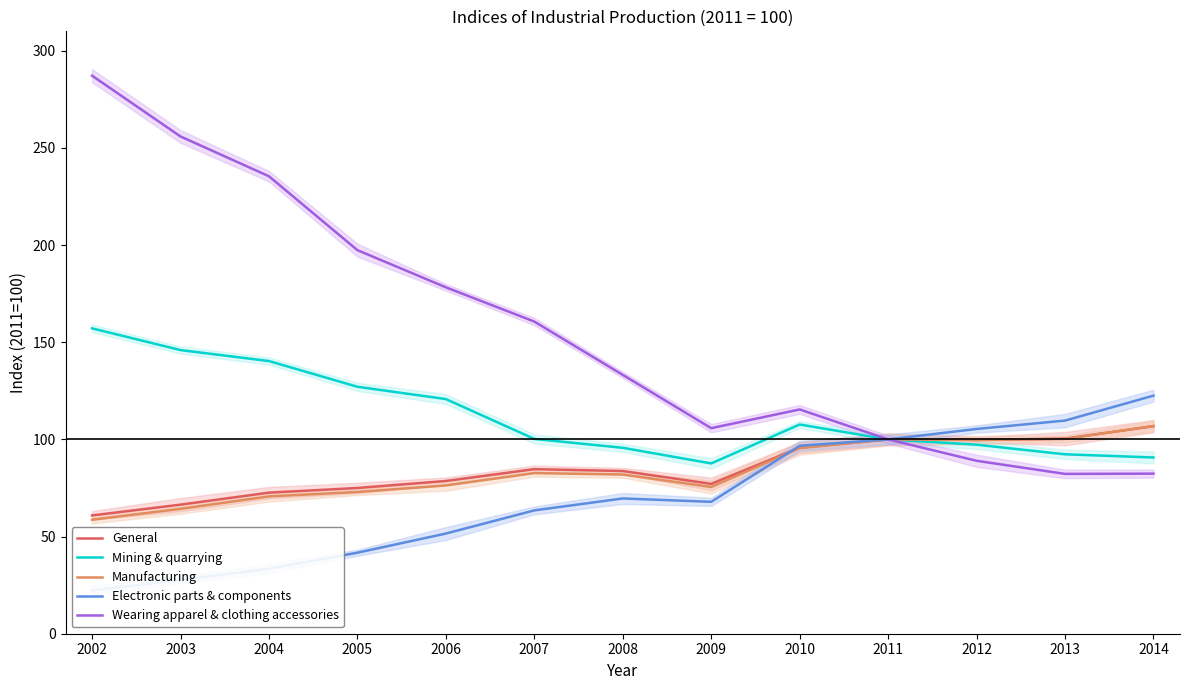

Which has a higher value, 2013 or 2012?

2013